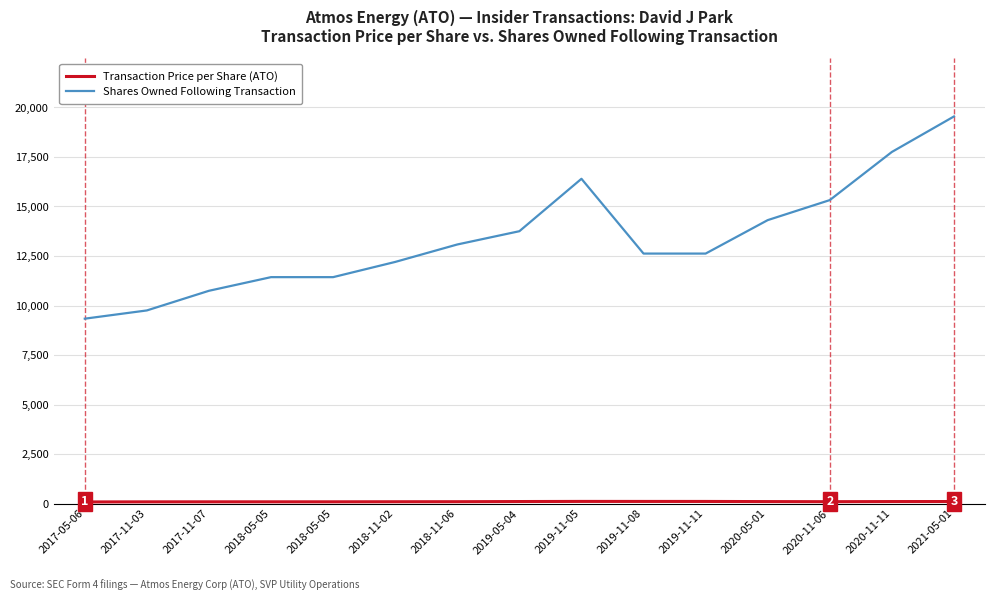

How many values in the Shares Owned Following Transaction series are below 12622?

6